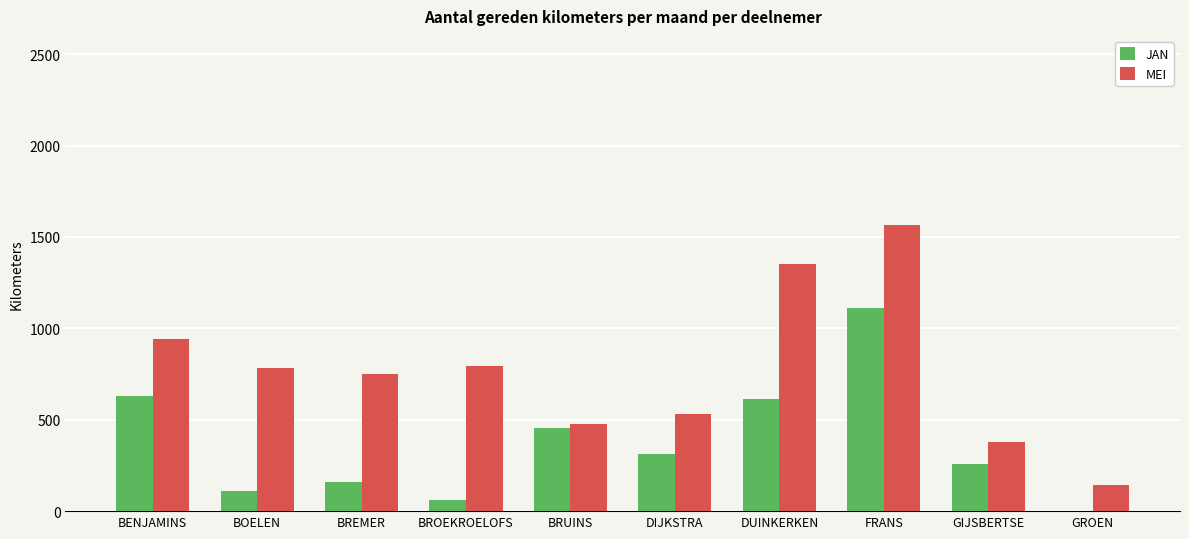

At which category is the sum across all series the highest?

FRANS